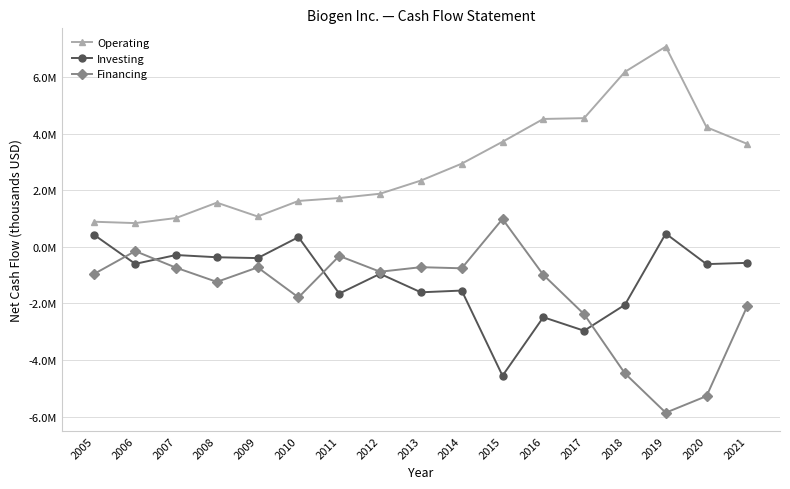

Does the chart have visible grid lines?

Yes